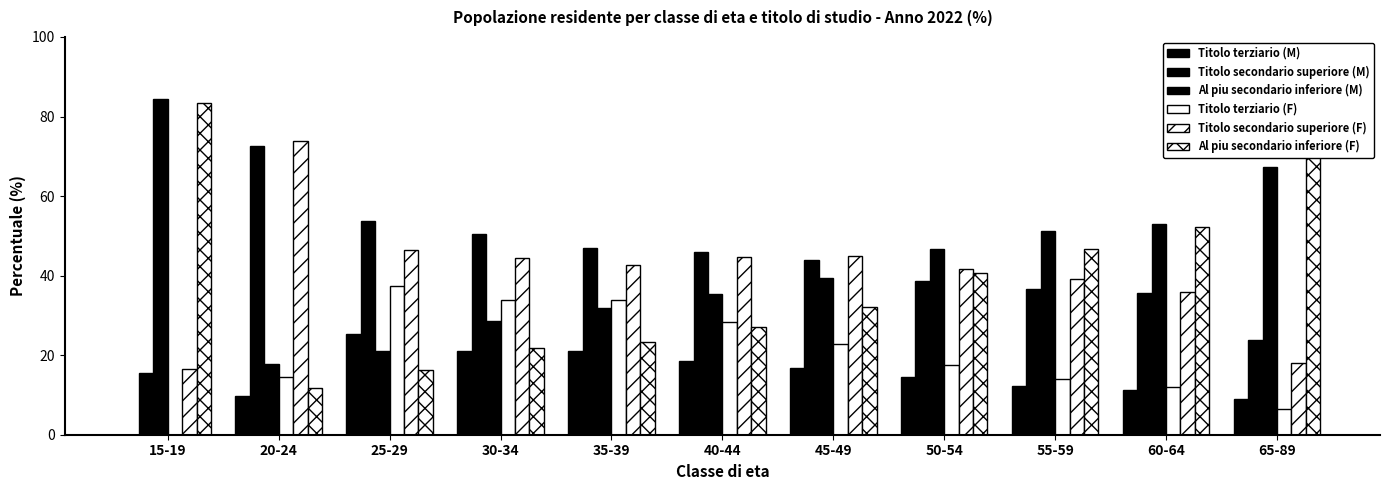

Where is Al piu secondario inferiore (F) nearest to the value 47?

55-59